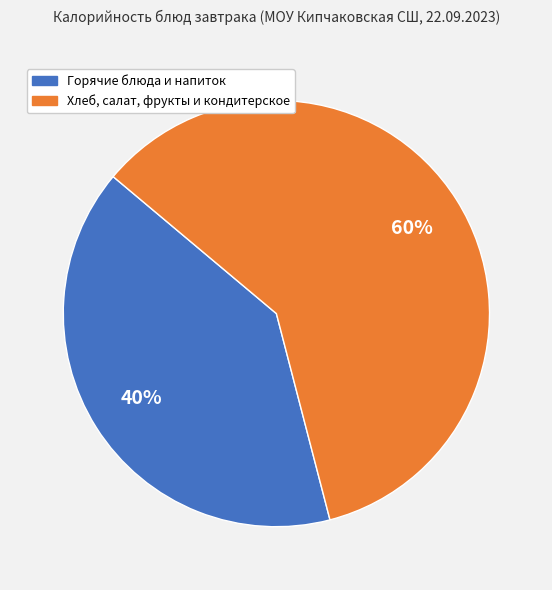

Is there a majority slice in this chart?

Yes